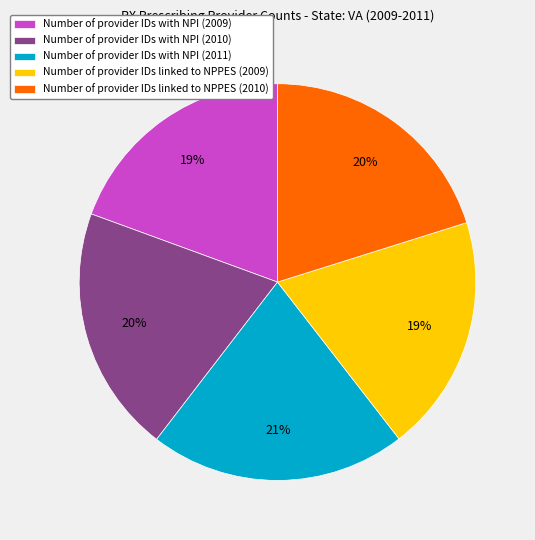

Approximately how many times larger is the value at Number of provider IDs linked to NPPES (2010) compared to Number of provider IDs with NPI (2011)?

1.0